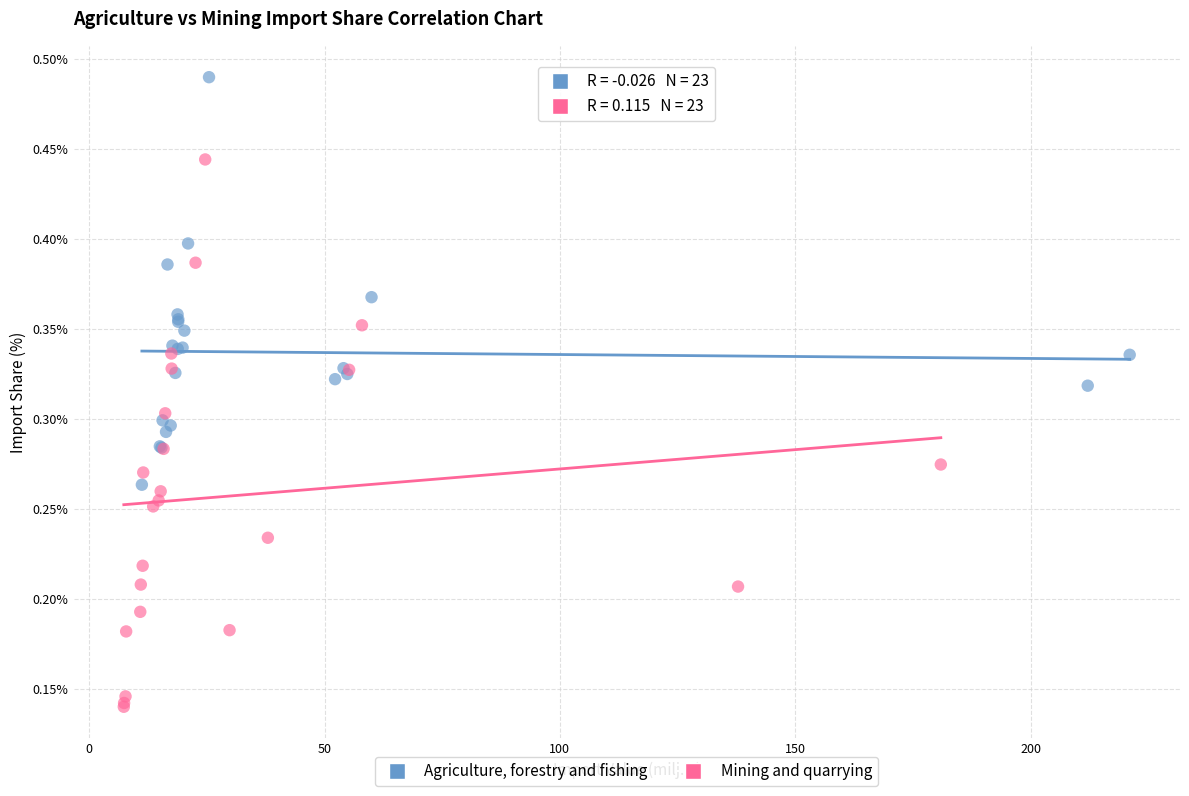

What are all the series names shown in the legend?

Agriculture, forestry and fishing, Mining and quarrying